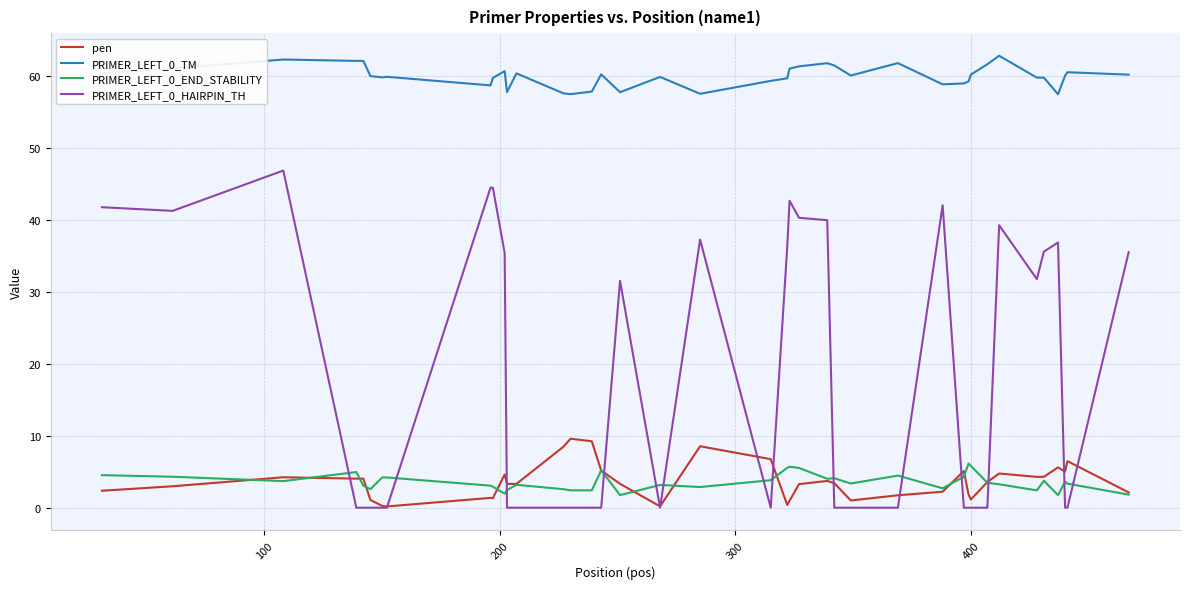

What is the maximum value for pen?

9.6